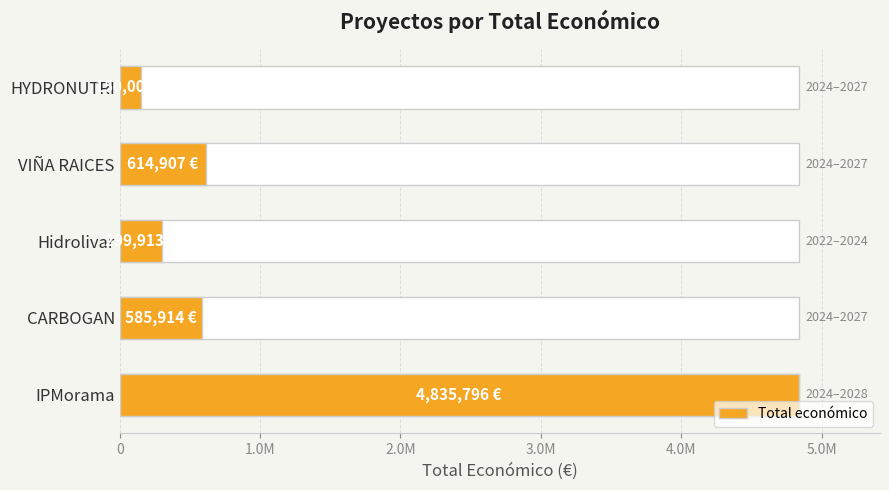

True or false: the data shows 418068 at 2.0M.

False